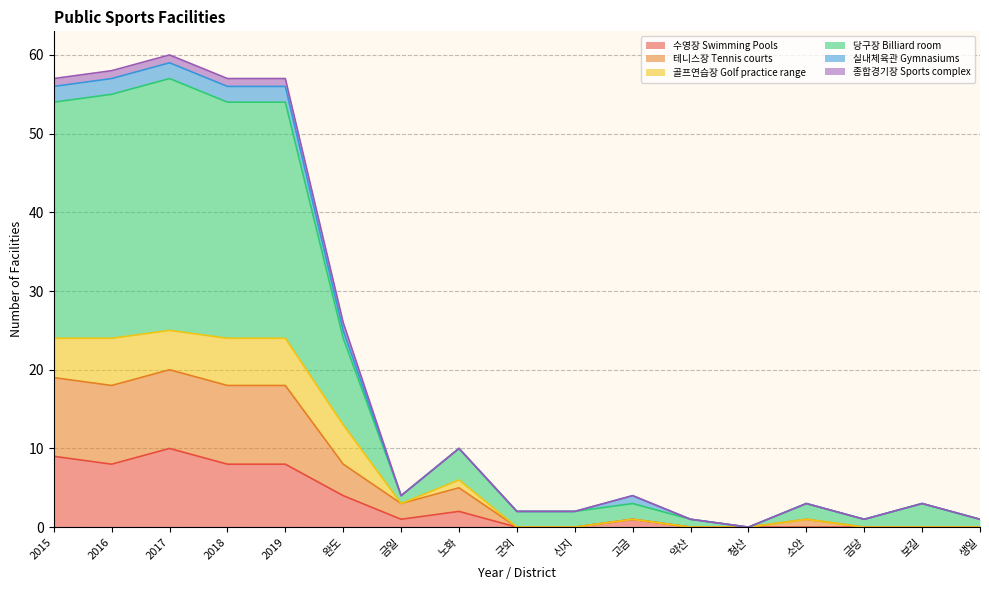

What is the difference between the highest and lowest values at 군외?

2